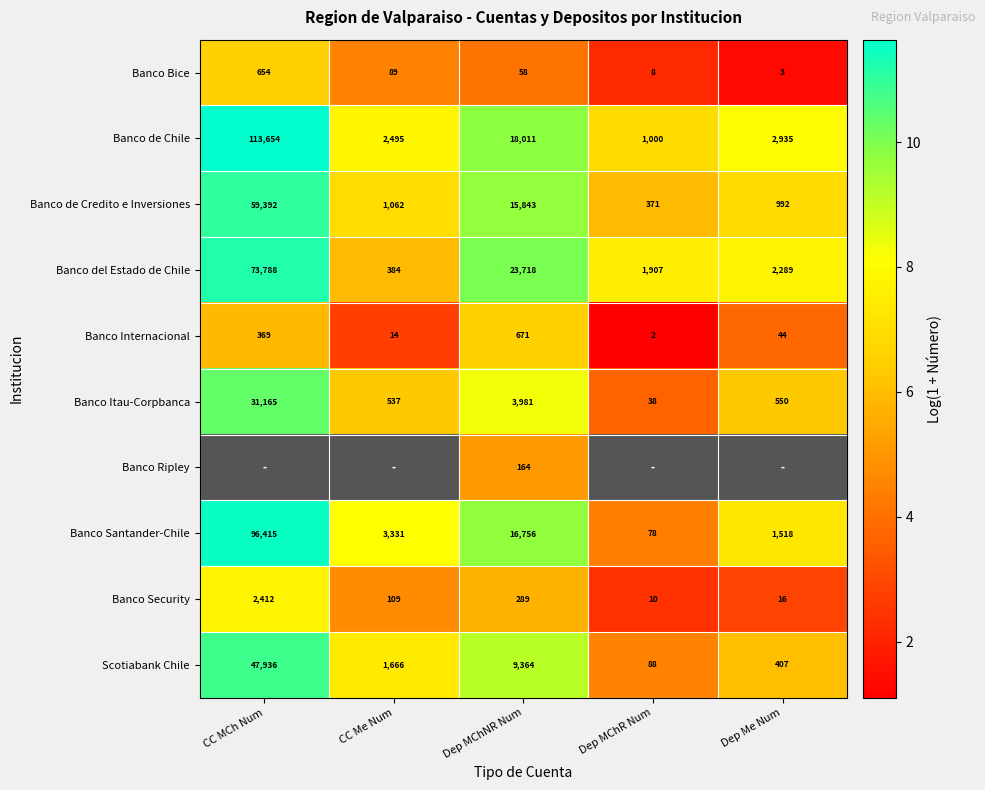

True or false: Banco Santander-Chile has a value of 2.9 at Dep MChR Num.

False